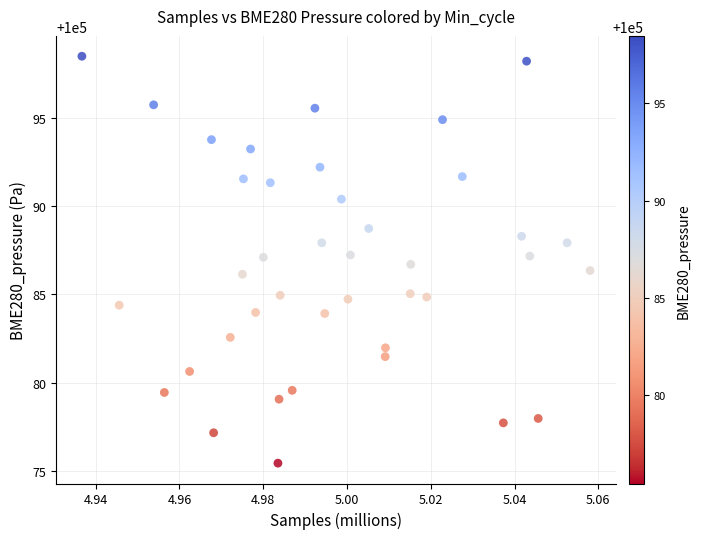

What is the range of Y values (max minus min)?

23.0